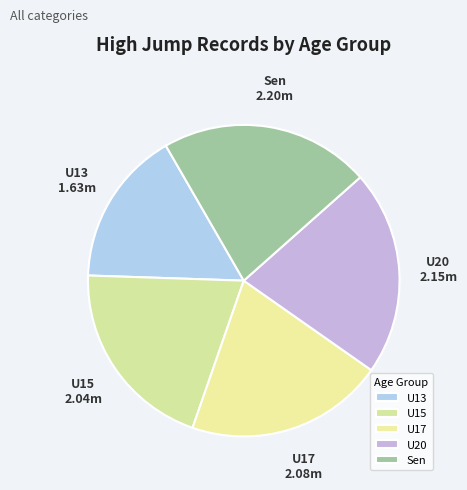

Between U17 and Sen, which is larger?

Sen